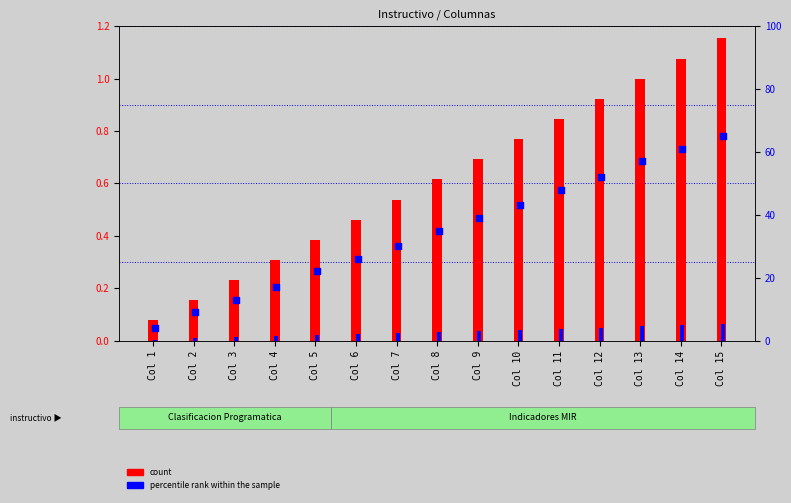

Which series contains the highest Y value?

percentile rank within the sample